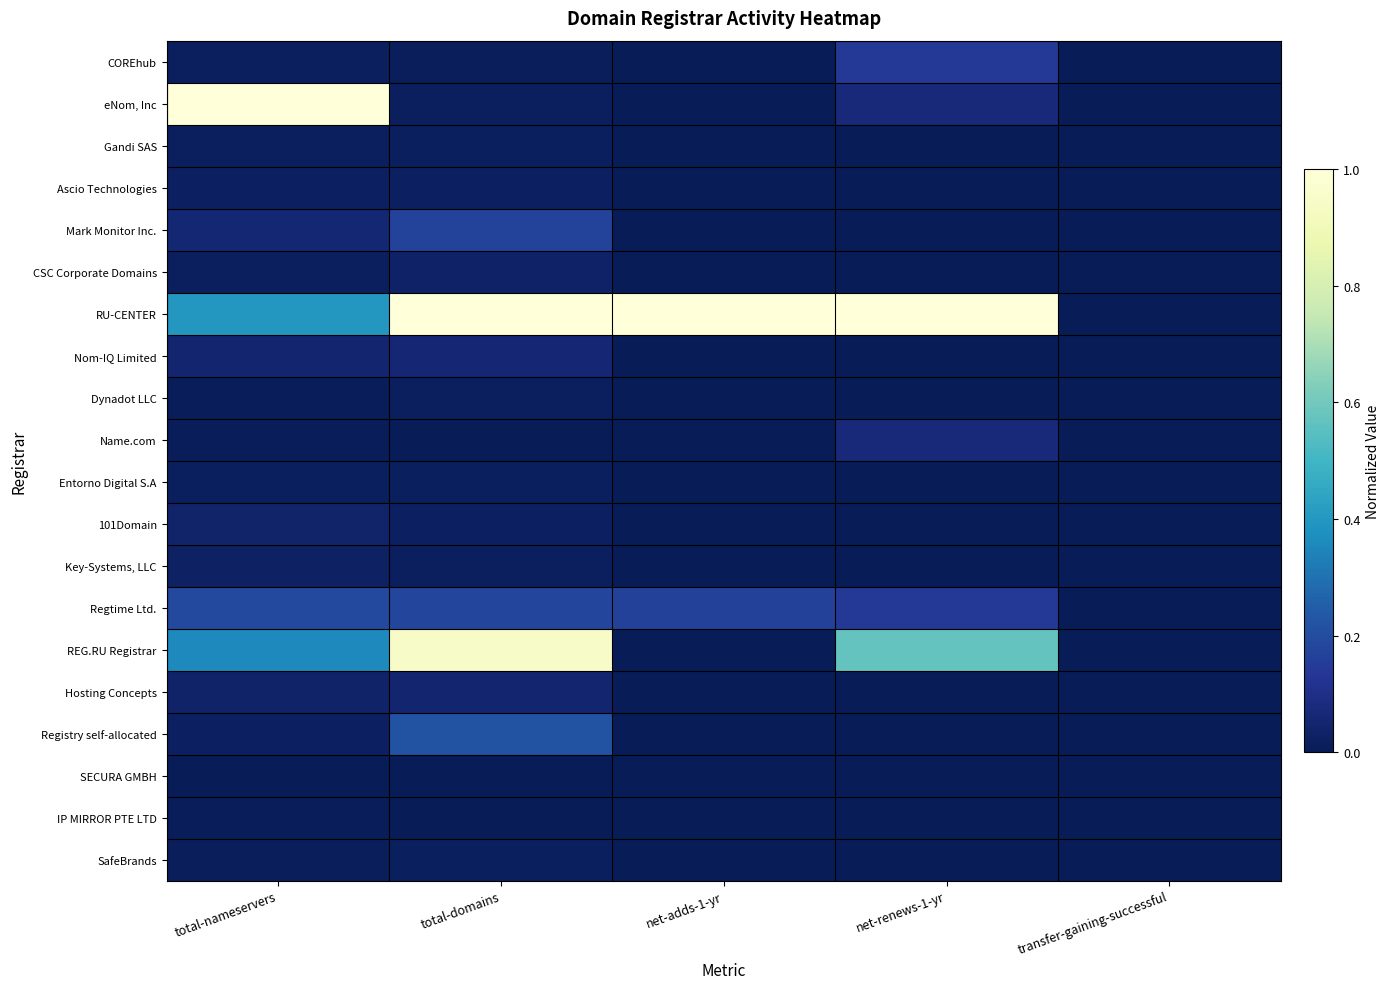

Reading left to right, extract all data points from this chart.

COREhub: total-nameservers=0.0	total-domains=0.0	net-adds-1-yr=0.0	net-renews-1-yr=0.1	transfer-gaining-successful=0.0
eNom, Inc: total-nameservers=1.0	total-domains=0.0	net-adds-1-yr=0.0	net-renews-1-yr=0.1	transfer-gaining-successful=0.0
Gandi SAS: total-nameservers=0.0	total-domains=0.0	net-adds-1-yr=0.0	net-renews-1-yr=0.0	transfer-gaining-successful=0.0
Ascio Technologies: total-nameservers=0.0	total-domains=0.0	net-adds-1-yr=0.0	net-renews-1-yr=0.0	transfer-gaining-successful=0.0
Mark Monitor Inc.: total-nameservers=0.1	total-domains=0.2	net-adds-1-yr=0.0	net-renews-1-yr=0.0	transfer-gaining-successful=0.0
CSC Corporate Domains: total-nameservers=0.0	total-domains=0.0	net-adds-1-yr=0.0	net-renews-1-yr=0.0	transfer-gaining-successful=0.0
RU-CENTER: total-nameservers=0.4	total-domains=1.0	net-adds-1-yr=1.0	net-renews-1-yr=1.0	transfer-gaining-successful=0.0
Nom-IQ Limited: total-nameservers=0.0	total-domains=0.1	net-adds-1-yr=0.0	net-renews-1-yr=0.0	transfer-gaining-successful=0.0
Dynadot LLC: total-nameservers=0.0	total-domains=0.0	net-adds-1-yr=0.0	net-renews-1-yr=0.0	transfer-gaining-successful=0.0
Name.com: total-nameservers=0.0	total-domains=0.0	net-adds-1-yr=0.0	net-renews-1-yr=0.1	transfer-gaining-successful=0.0
Entorno Digital S.A: total-nameservers=0.0	total-domains=0.0	net-adds-1-yr=0.0	net-renews-1-yr=0.0	transfer-gaining-successful=0.0
101Domain: total-nameservers=0.0	total-domains=0.0	net-adds-1-yr=0.0	net-renews-1-yr=0.0	transfer-gaining-successful=0.0
Key-Systems, LLC: total-nameservers=0.0	total-domains=0.0	net-adds-1-yr=0.0	net-renews-1-yr=0.0	transfer-gaining-successful=0.0
Regtime Ltd.: total-nameservers=0.2	total-domains=0.2	net-adds-1-yr=0.2	net-renews-1-yr=0.1	transfer-gaining-successful=0.0
REG.RU Registrar: total-nameservers=0.4	total-domains=0.9	net-adds-1-yr=0.0	net-renews-1-yr=0.6	transfer-gaining-successful=0.0
Hosting Concepts: total-nameservers=0.0	total-domains=0.0	net-adds-1-yr=0.0	net-renews-1-yr=0.0	transfer-gaining-successful=0.0
Registry self-allocated: total-nameservers=0.0	total-domains=0.2	net-adds-1-yr=0.0	net-renews-1-yr=0.0	transfer-gaining-successful=0.0
SECURA GMBH: total-nameservers=0.0	total-domains=0.0	net-adds-1-yr=0.0	net-renews-1-yr=0.0	transfer-gaining-successful=0.0
IP MIRROR PTE LTD: total-nameservers=0.0	total-domains=0.0	net-adds-1-yr=0.0	net-renews-1-yr=0.0	transfer-gaining-successful=0.0
SafeBrands: total-nameservers=0.0	total-domains=0.0	net-adds-1-yr=0.0	net-renews-1-yr=0.0	transfer-gaining-successful=0.0